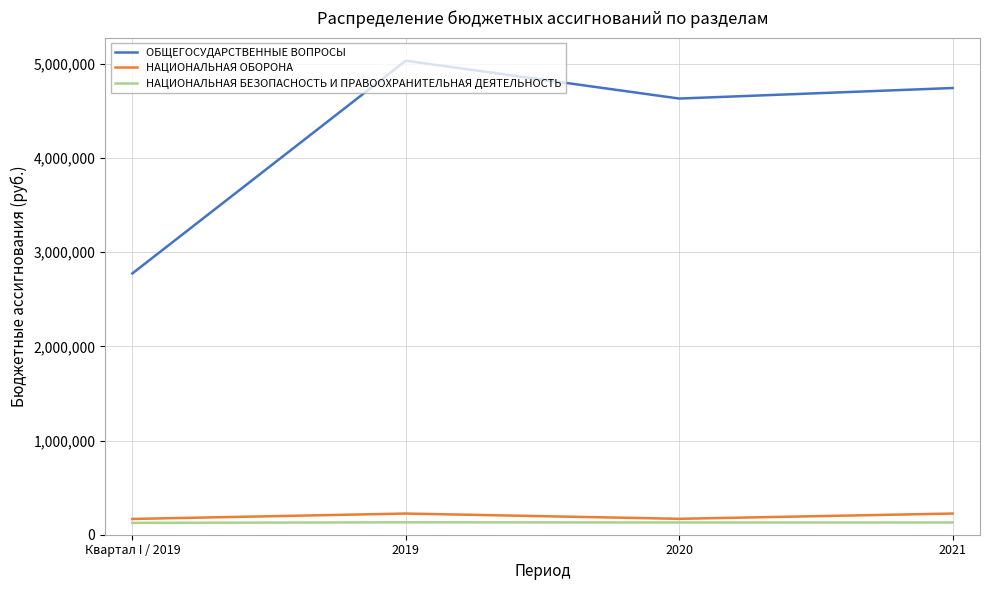

Which series has the largest total across all categories?

ОБЩЕГОСУДАРСТВЕННЫЕ ВОПРОСЫ